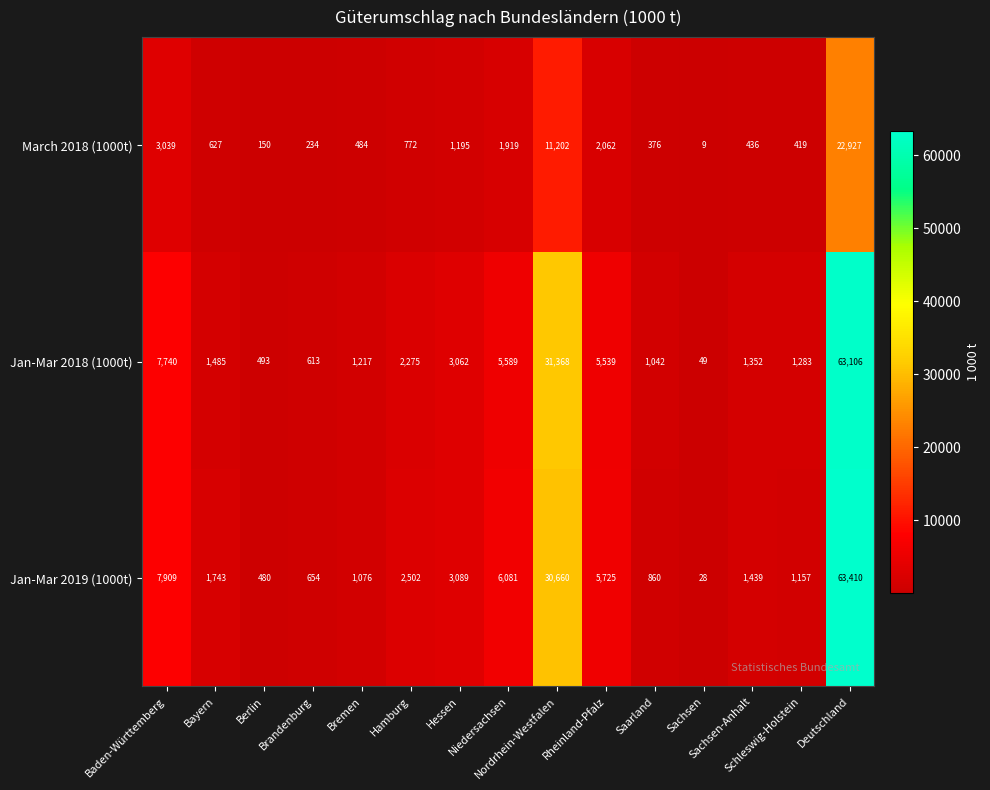

What is the smallest value displayed?

9